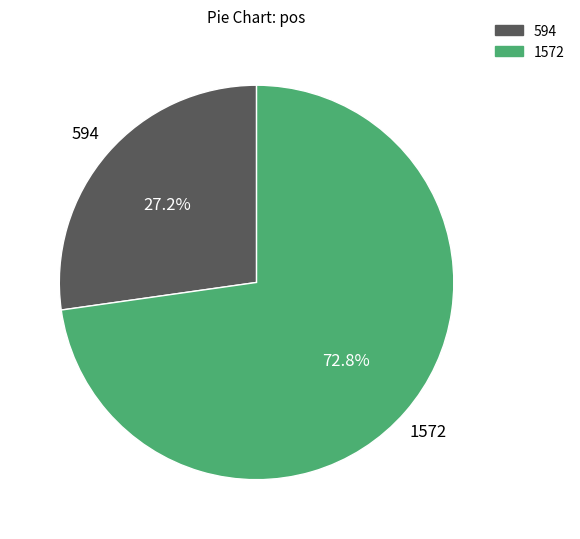

Approximately how many times larger is the value at 1572 compared to 594?

2.7